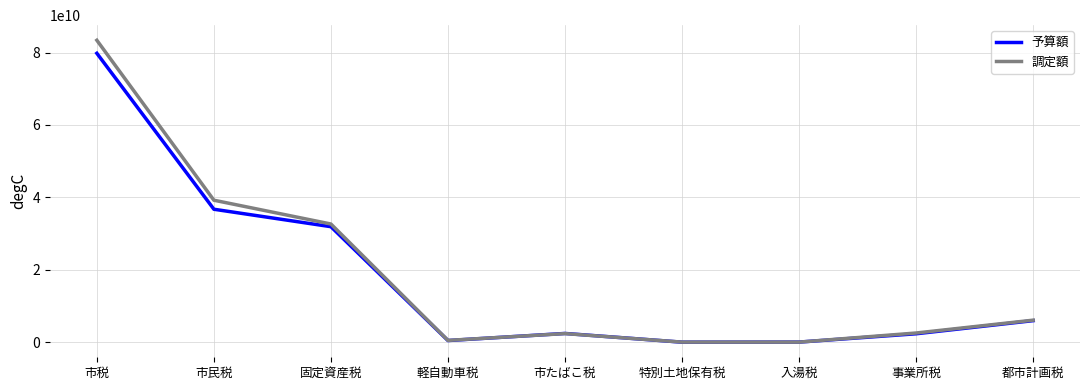

Count the number of categories in the chart.

9